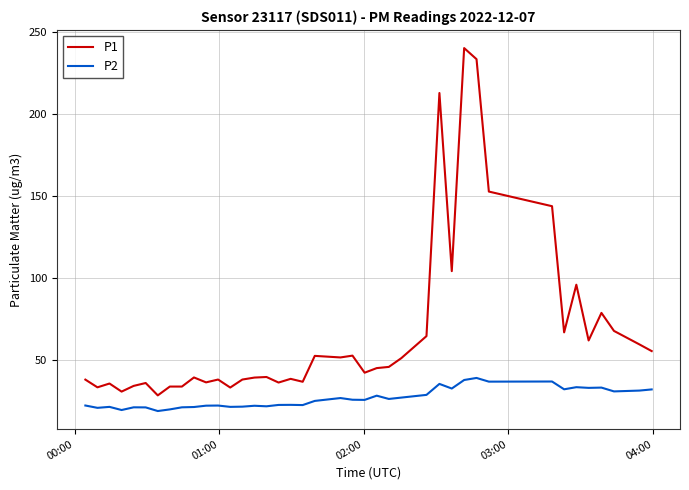

What is the difference between the maximum and minimum values in the P2 series?

20.2